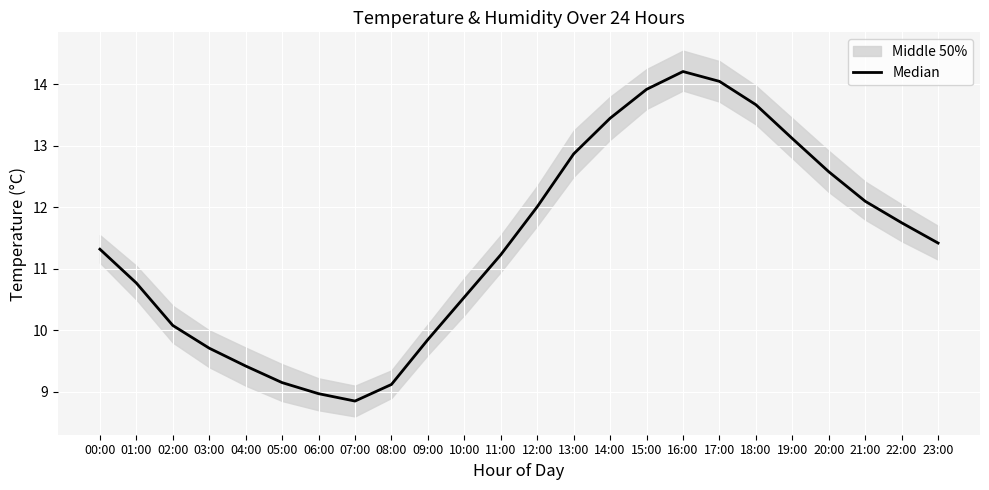

How many data points are above 11?

14